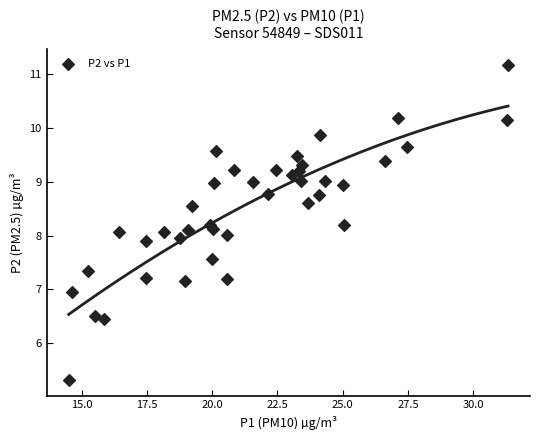

What is the range of Y values (max minus min)?

5.9